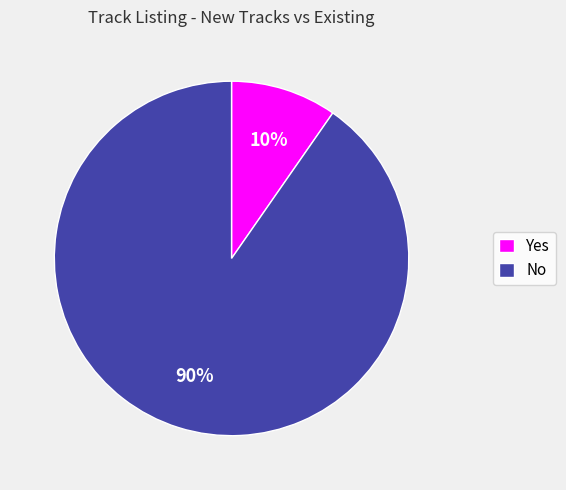

Which category accounts for the majority?

No